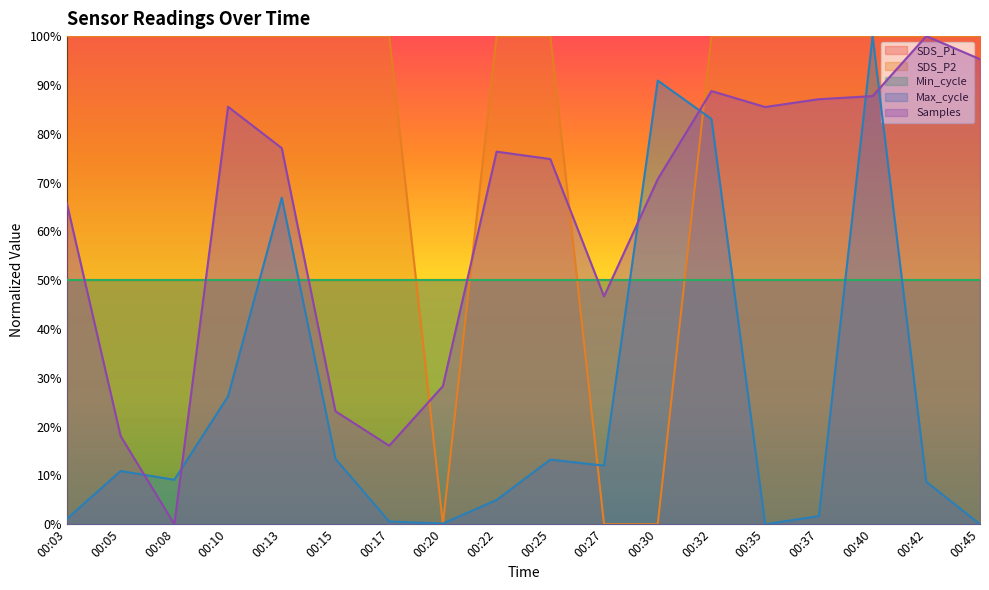

Reading left to right, what are all the values shown in this chart?

SDS_P2: 00:03=100.0	00:05=100.0	00:08=100.0	00:10=100.0	00:13=100.0	00:15=100.0	00:17=100.0	00:20=0.0	00:22=100.0	00:25=100.0	00:27=0.0	00:30=0.0	00:32=100.0	00:35=100.0	00:37=100.0	00:40=100.0	00:42=100.0	00:45=100.0
Max_cycle: 00:03=1.1	00:05=10.9	00:08=9.1	00:10=26.2	00:13=66.9	00:15=13.4	00:17=0.6	00:20=0.1	00:22=5.0	00:25=13.2	00:27=12.0	00:30=90.9	00:32=83.0	00:35=0.0	00:37=1.7	00:40=100.0	00:42=8.7	00:45=0.0
Samples: 00:03=65.7	00:05=18.1	00:08=0.0	00:10=85.5	00:13=77.1	00:15=23.1	00:17=16.1	00:20=28.3	00:22=76.3	00:25=74.8	00:27=46.7	00:30=70.7	00:32=88.7	00:35=85.5	00:37=87.1	00:40=87.7	00:42=100.0	00:45=95.3